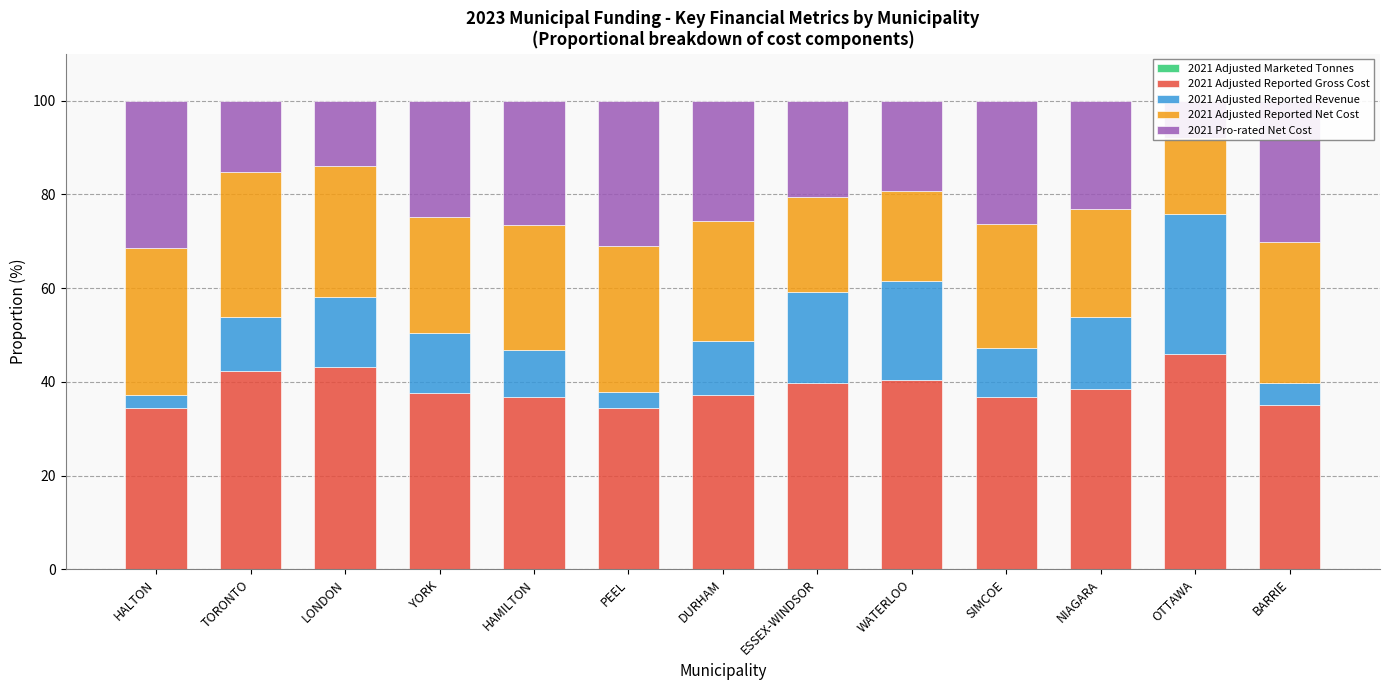

The 2021 Adjusted Reported Revenue series shows 15.0 at LONDON. True or false?

True